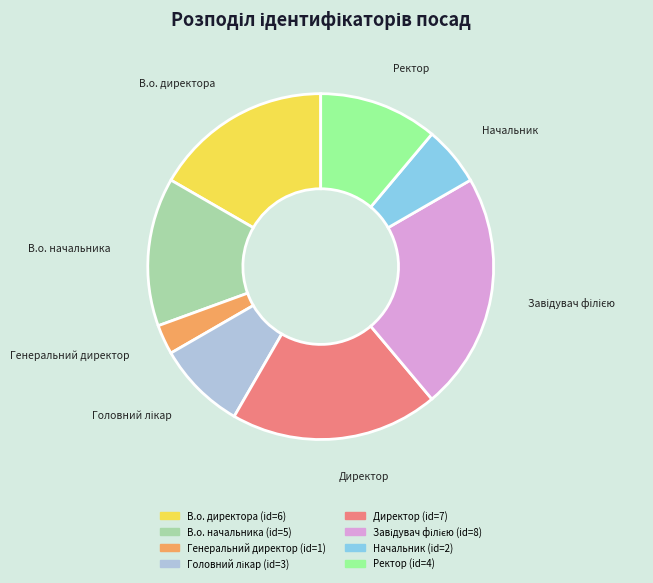

Approximately how many times larger is the value at Ректор compared to В.о. начальника?

0.8